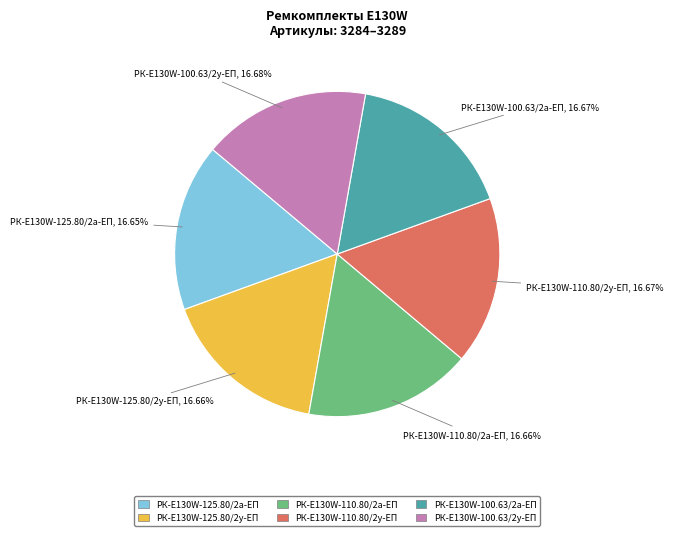

What percentage is the РК-E130W-125.80/2а-ЕП slice, to the nearest percent?

17%